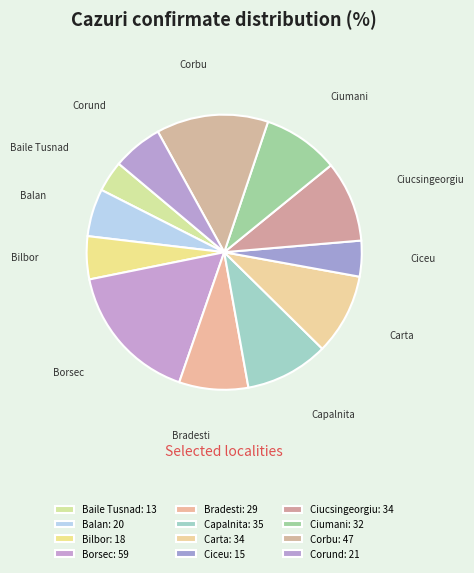

How many slices are in this pie chart?

12